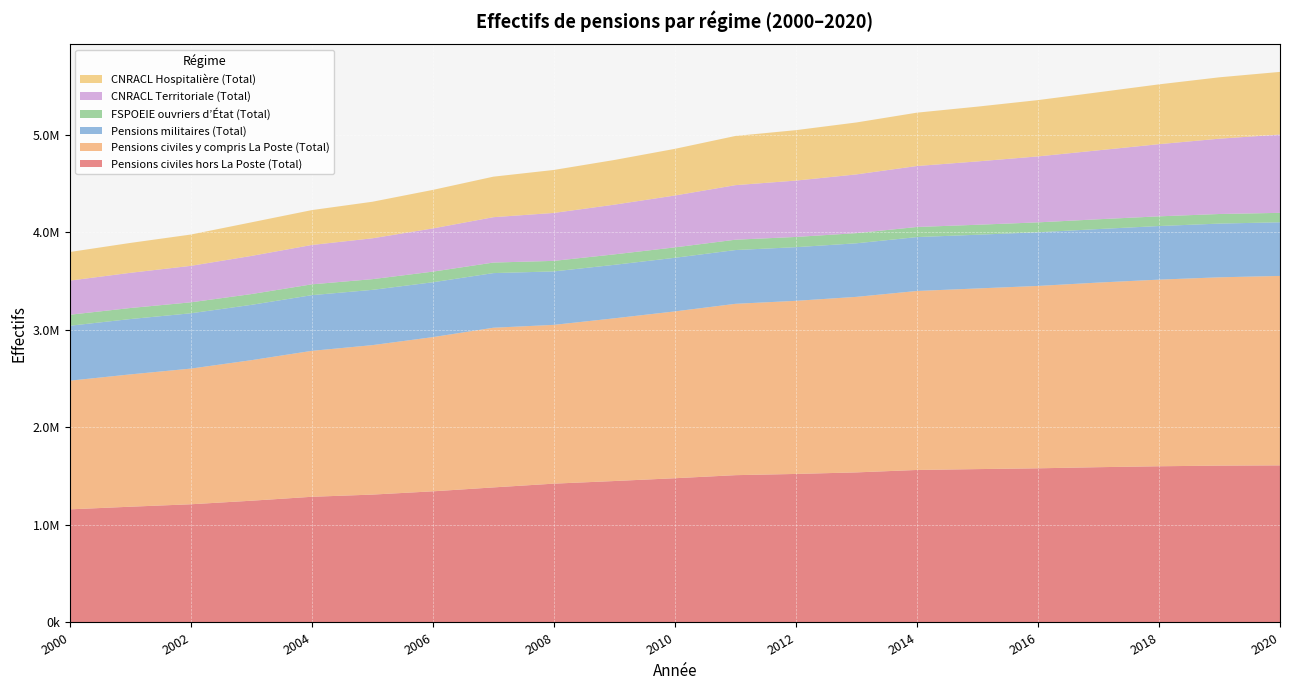

Reading right to left, what are all the values shown in this chart?

Pensions civiles hors La Poste (Total): 2020=1609880	2019=1607298	2018=1600705	2017=1591221	2016=1579668	2015=1571557	2014=1562726	2013=1537898	2012=1522064	2011=1509467	2010=1478096	2009=1449388	2008=1422536	2007=1383981	2006=1343854	2005=1310322	2004=1287910	2003=1247541	2002=1211165	2001=1186150	2000=1159092
Pensions civiles y compris La Poste (Total): 2020=1941200	2019=1929721	2018=1912464	2017=1891909	2016=1868916	2015=1851166	2014=1834145	2013=1798760	2012=1773922	2011=1755839	2010=1709594	2009=1667437	2008=1627169	2007=1636299	2006=1580216	2005=1531597	2004=1495536	2003=1440186	2002=1390279	2001=1355910	2000=1318548
Pensions militaires (Total): 2020=549792	2019=550456	2018=549132	2017=548258	2016=549789	2015=550449	2014=552264	2013=548884	2012=549706	2011=550956	2010=549334	2009=547977	2008=547699	2007=559794	2006=562080	2005=566323	2004=570492	2003=566832	2002=566834	2001=567060	2000=562933
FSPOEIE ouvriers d’État (Total): 2020=96661	2019=98261	2018=99344	2017=100402	2016=101575	2015=102249	2014=103491	2013=104120	2012=104869	2011=106007	2010=106647	2009=107250	2008=108014	2007=107995	2006=108944	2005=109659	2004=110881	2003=110479	2002=112214	2001=113156	2000=112691
CNRACL Territoriale (Total): 2020=802349	2019=771876	2018=739652	2017=706608	2016=675997	2015=649102	2014=624773	2013=601860	2012=577592	2011=559045	2010=531594	2009=509475	2008=491258	2007=464998	2006=442811	2005=418723	2004=403506	2003=390952	2002=373845	2001=360654	2000=349935
CNRACL Hospitalière (Total): 2020=642124	2019=628942	2018=612808	2017=594684	2016=576968	2015=561387	2014=546805	2013=532177	2012=516748	2011=504012	2010=478050	2009=457810	2008=440394	2007=415164	2006=394796	2005=374517	2004=357353	2003=344119	2002=320851	2001=306236	2000=293004